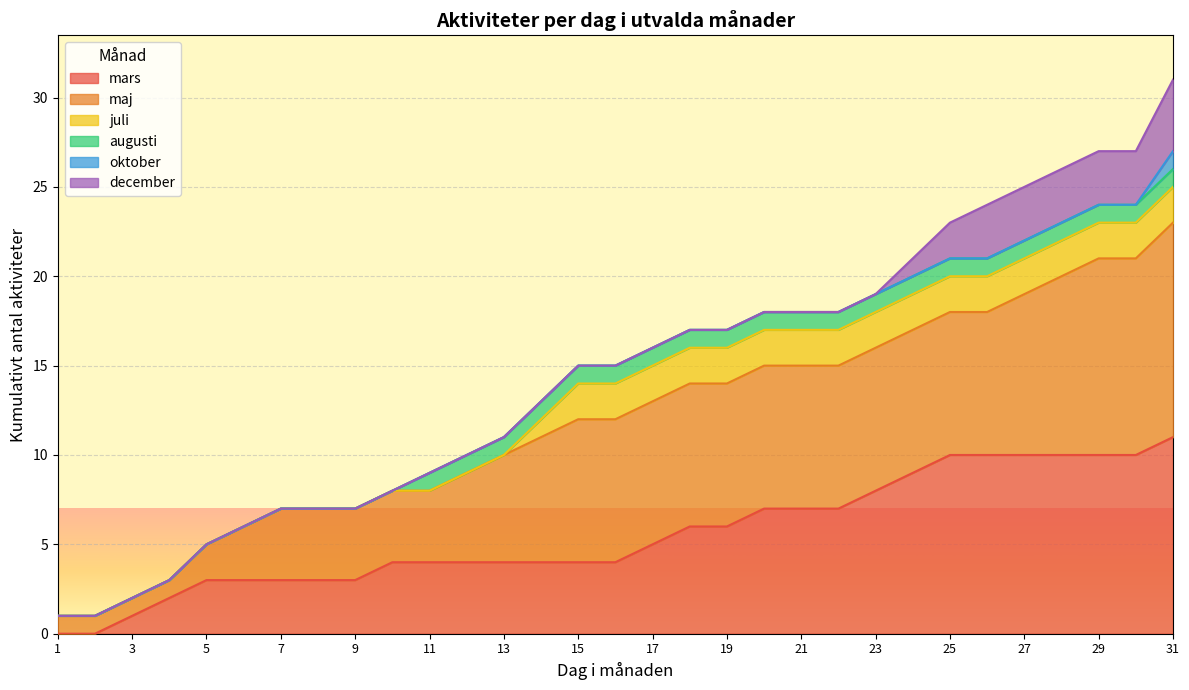

What is the value of the oktober point at the 31st from the left?

27